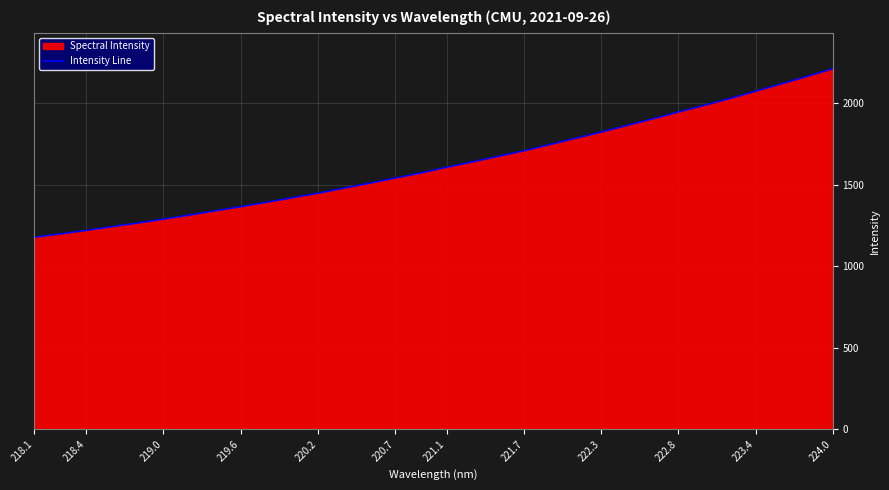

Does the chart display data point markers on the line(s)?

No